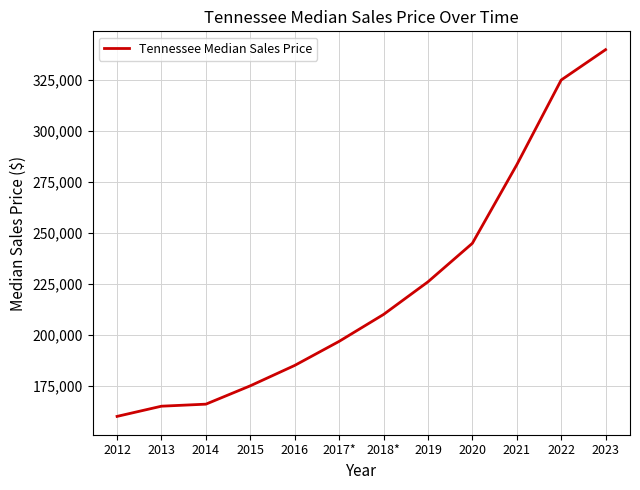

What is the sum of the values at 2018* and 2015?

385000